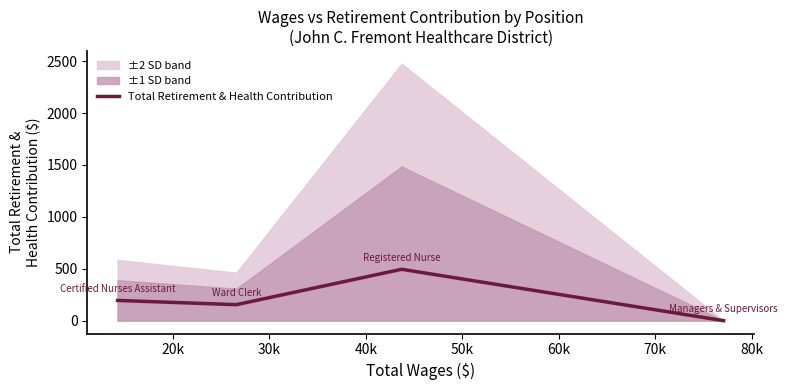

How many lines are shown in the chart?

1